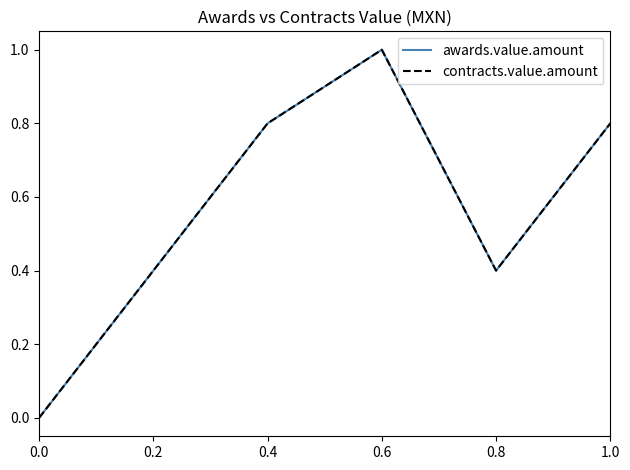

Read the awards.value.amount value at 0.6.

1.0